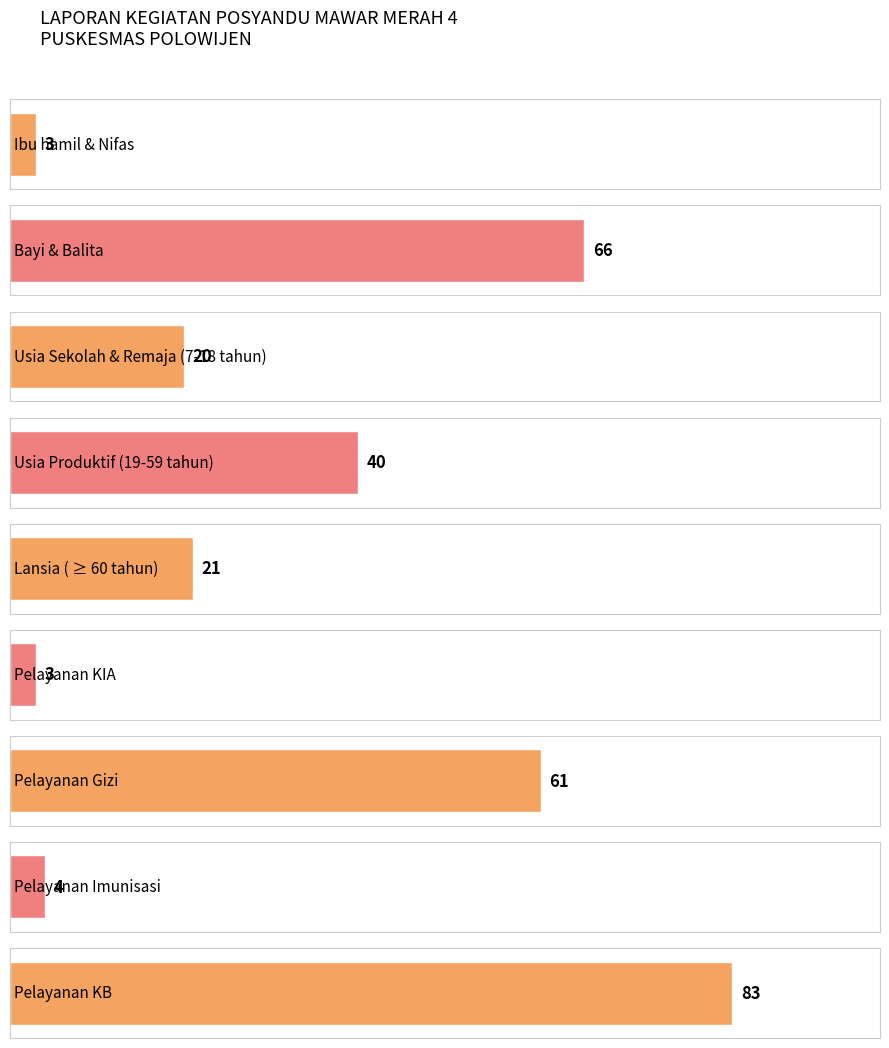

What is the sum of all values?

301